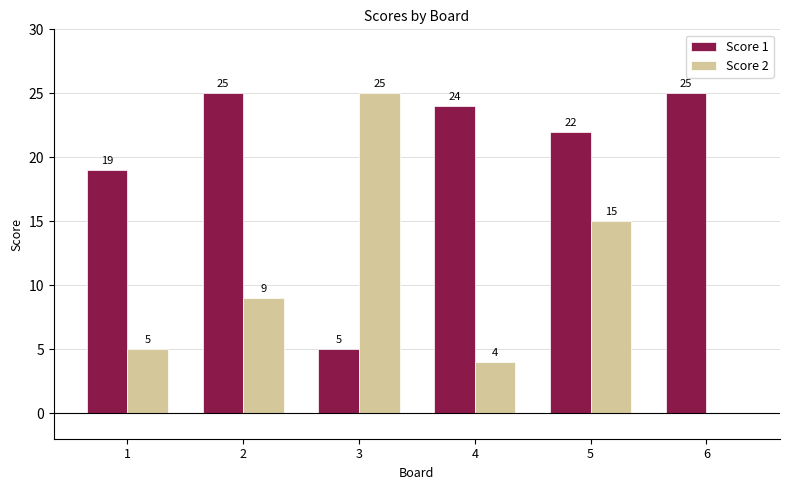

True or false: Score 1 has a value of 19 at 1.

True